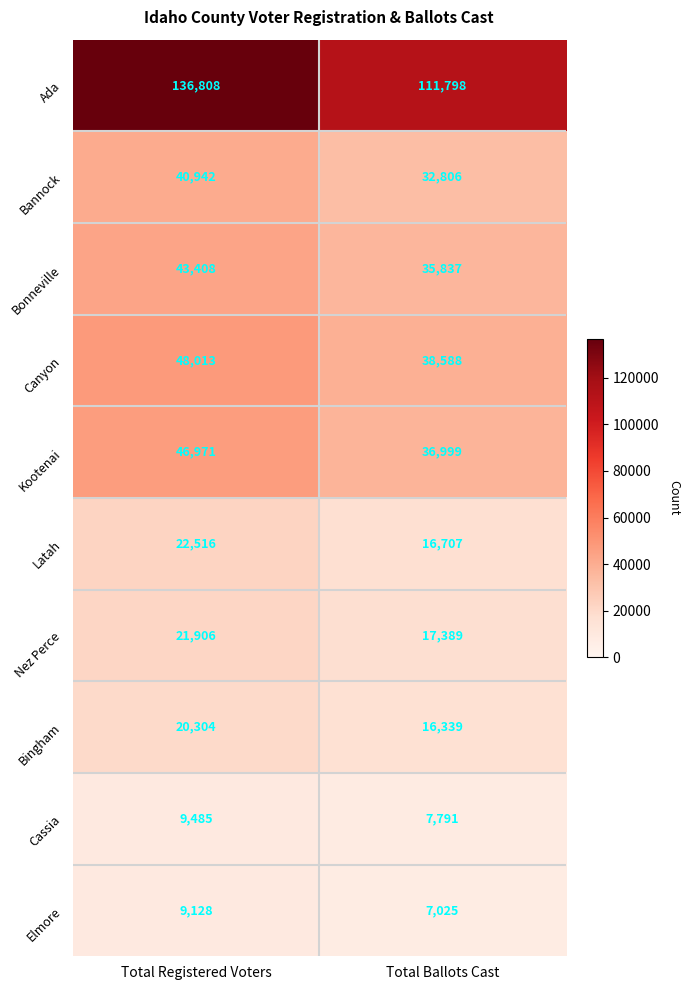

Is it true that Elmore equals 9173 at Total Ballots Cast?

False